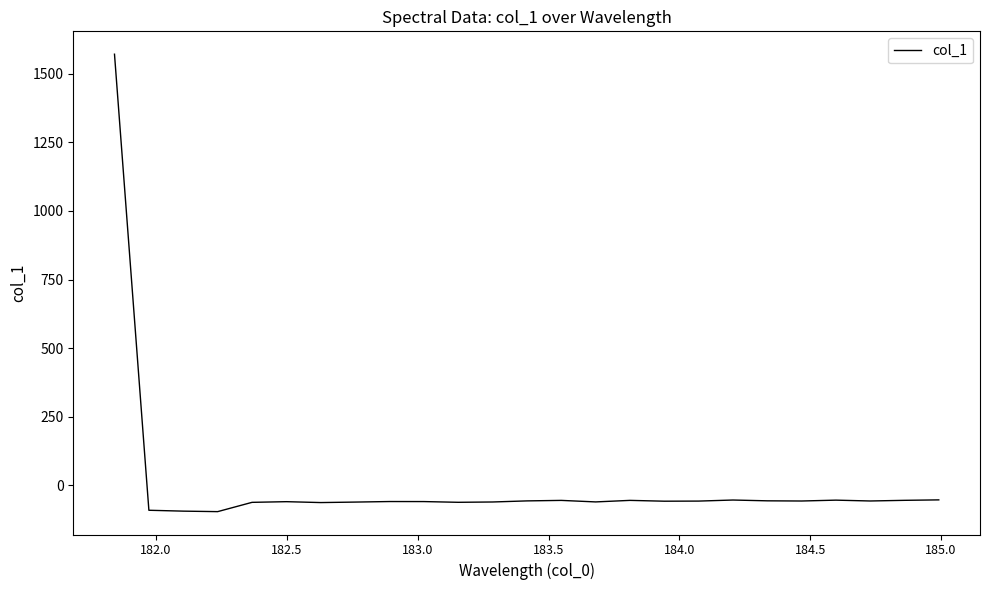

How many values are above zero?

1